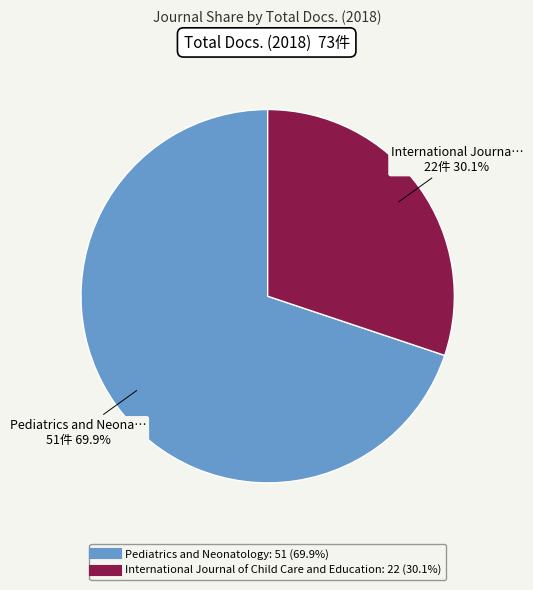

Which category has the smallest portion of the pie?

International Journal of Child Care and Education